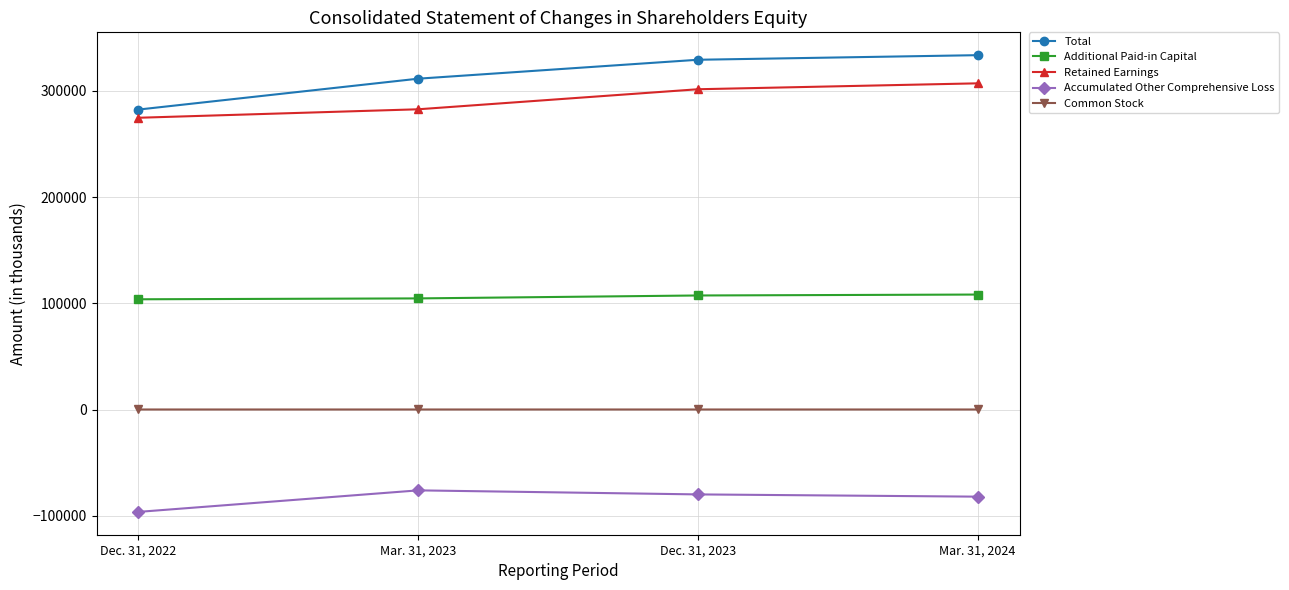

True or false: Retained Earnings and Common Stock cross at least once.

False